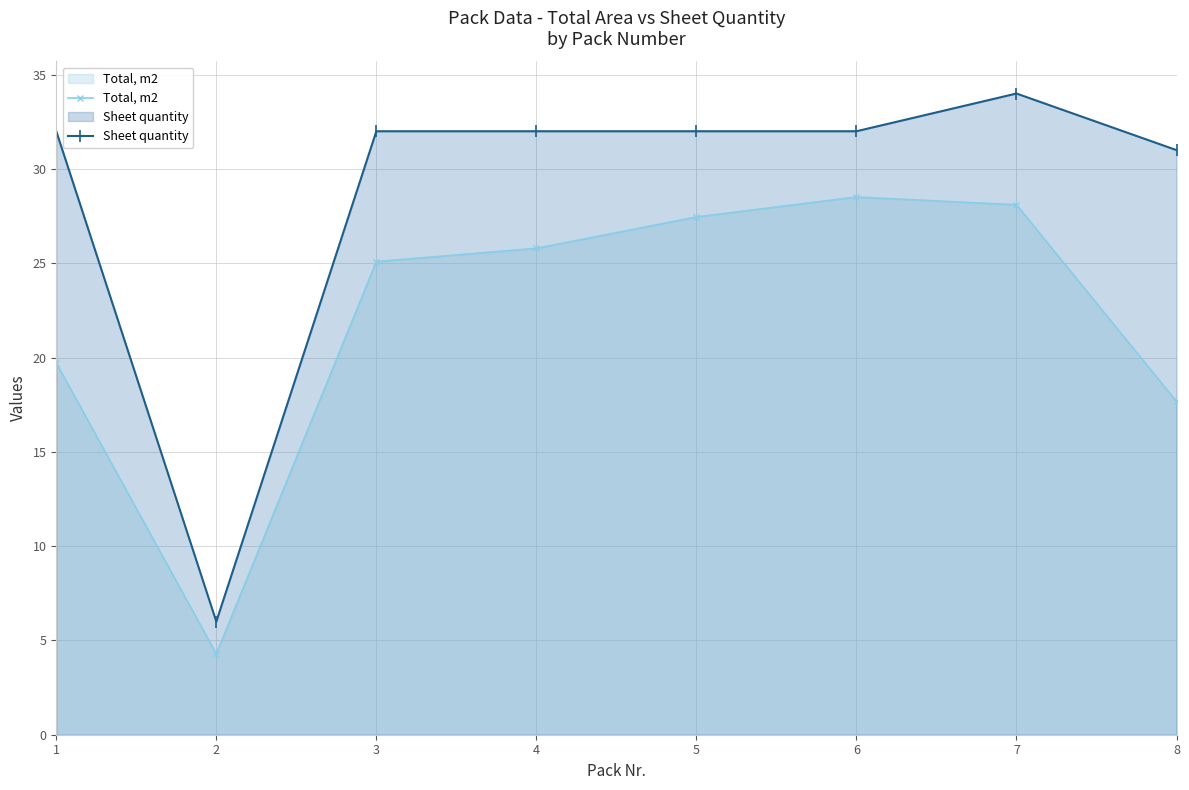

How many lines are shown in the chart?

2